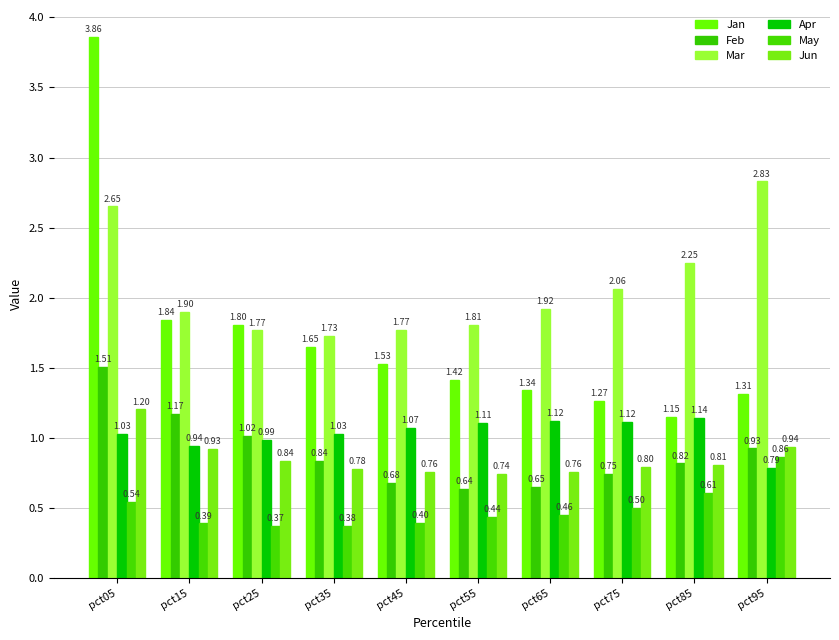

How many groups of bars are there?

10